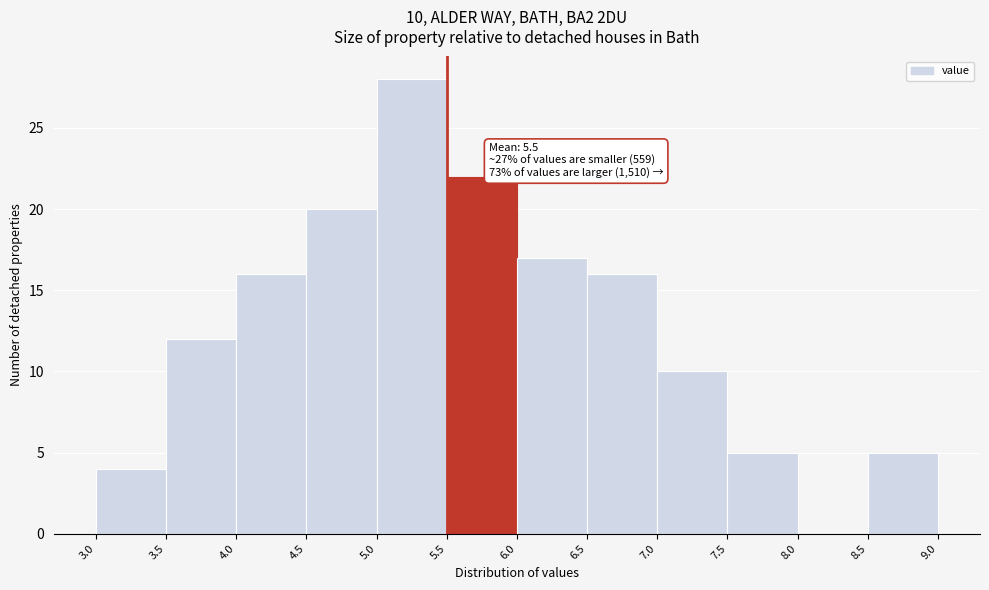

Over which range of the x-axis is the bar tallest?

5.0 to 5.5